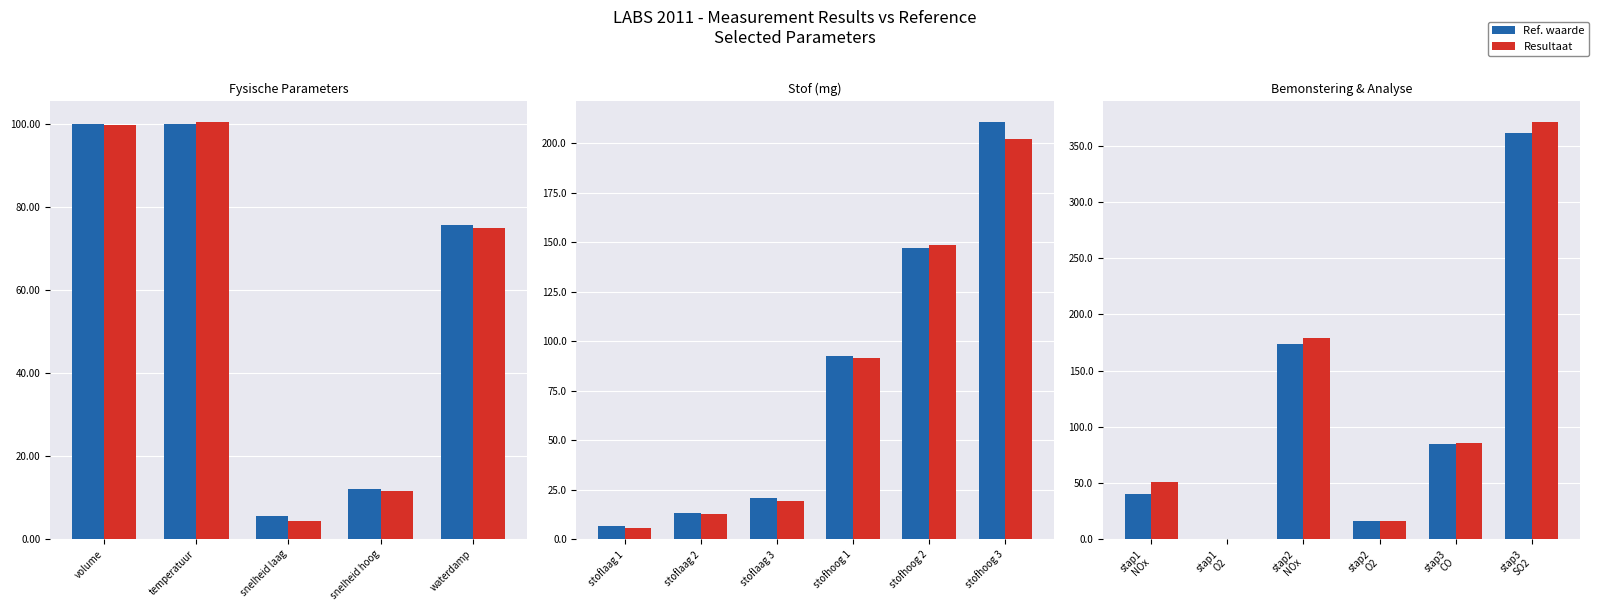

How many bars are there in each group?

2